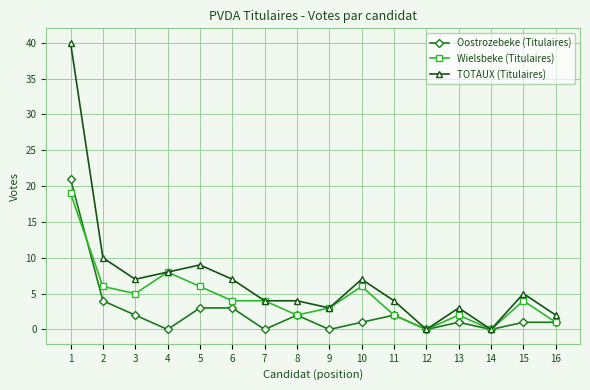

At which category is the sum across all series the highest?

1